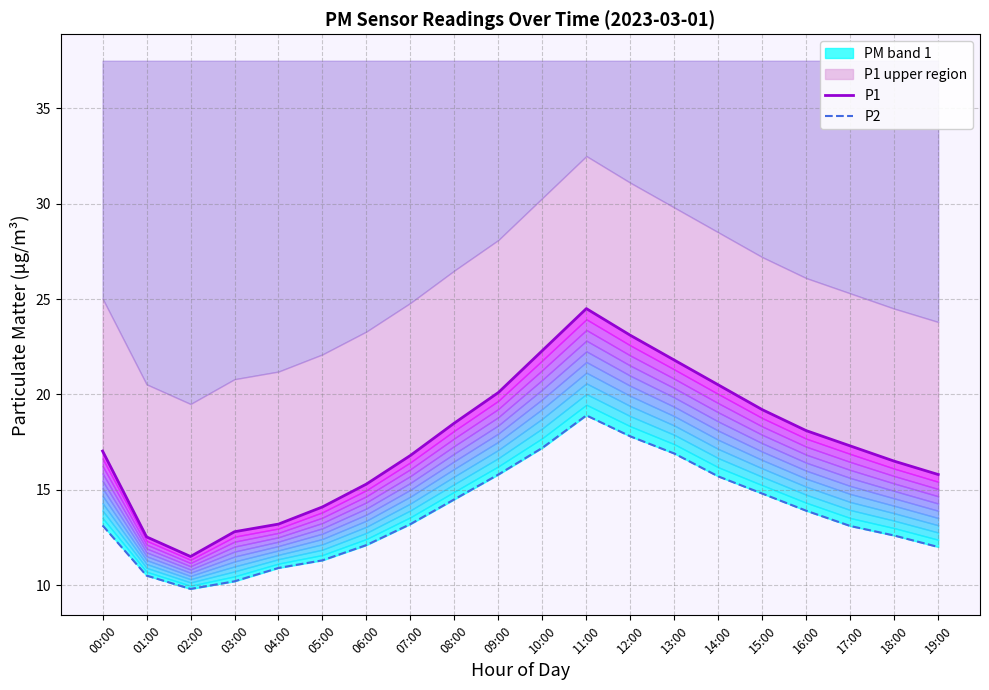

True or false: P1 and P2 intersect in this chart.

False